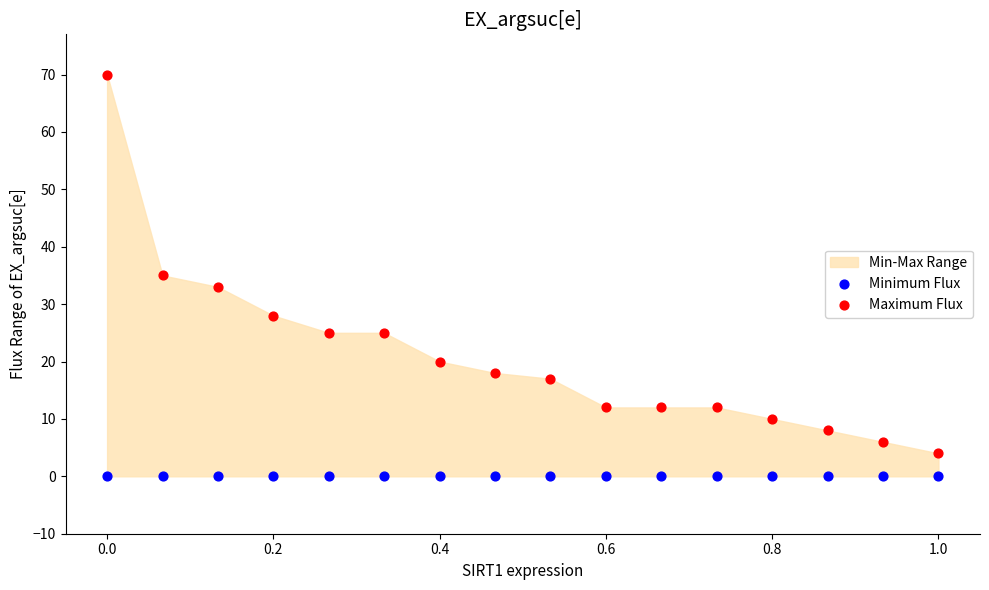

In the Maximum Flux series, what Y value is closest to 37?

35